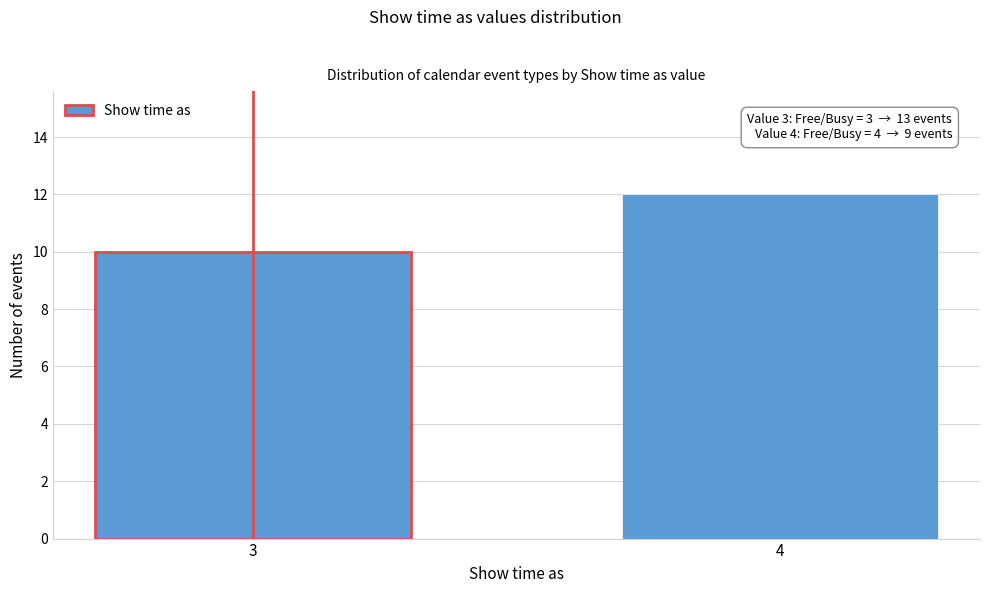

Reading right to left, transcribe all the data shown in this chart.

4=12	3=10